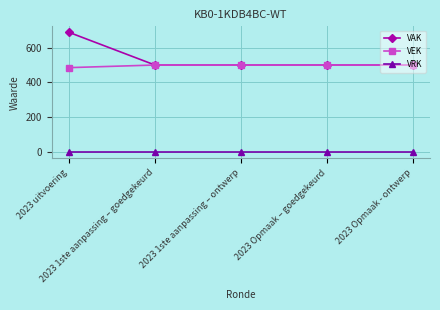

Reading left to right, extract all data points from this chart.

VAK: 687	500	500	500	500
VEK: 485	500	500	500	500
VRK: 0	0	0	0	0